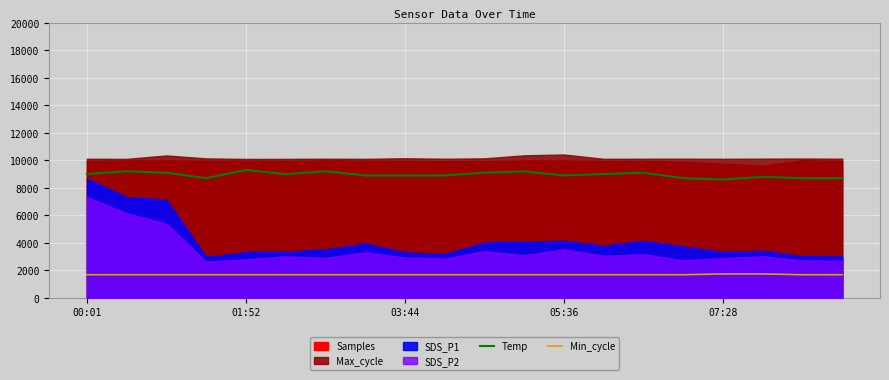

At which label is Min_cycle closest to 1710?

00:01